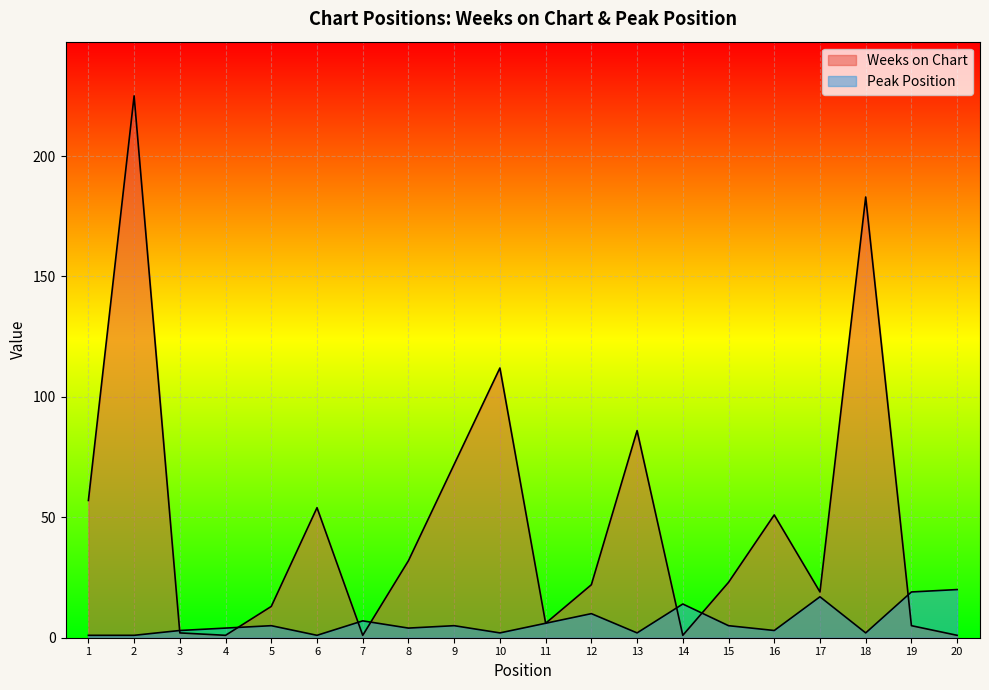

Which series has the largest total across all categories?

Weeks on Chart